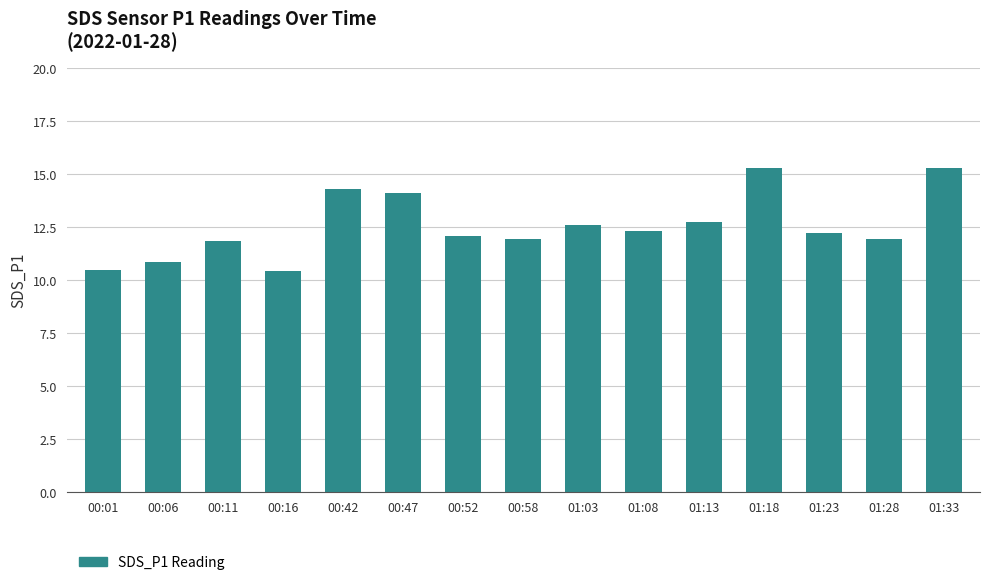

Are the bars horizontal?

No